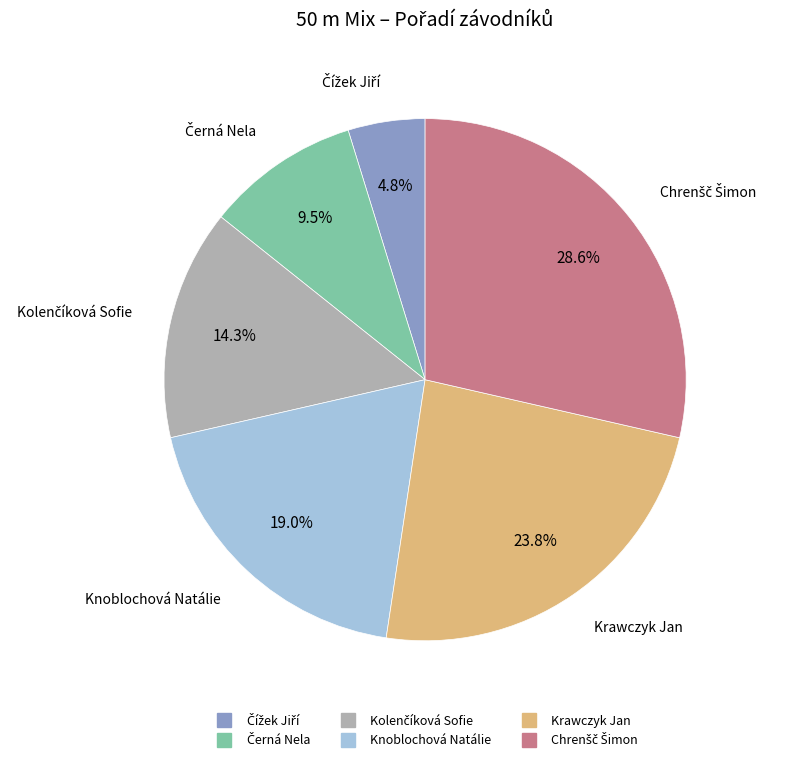

To the nearest percent, what is the average slice percentage?

17%